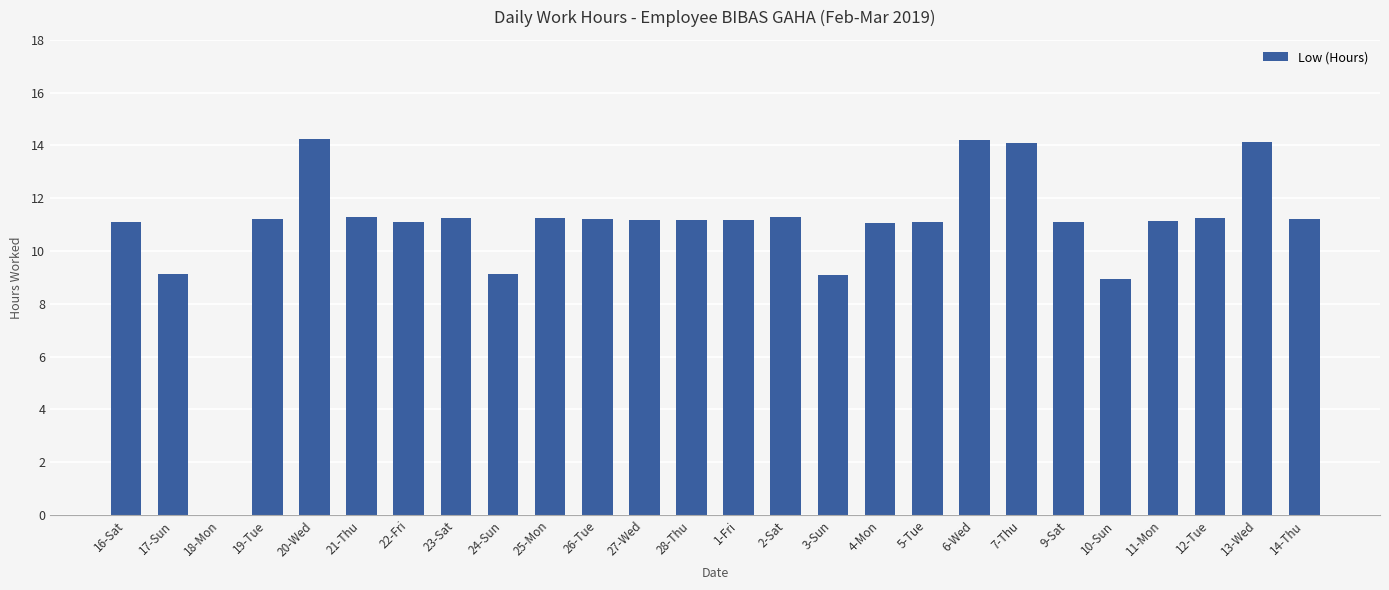

Count the number of categories in the chart.

26